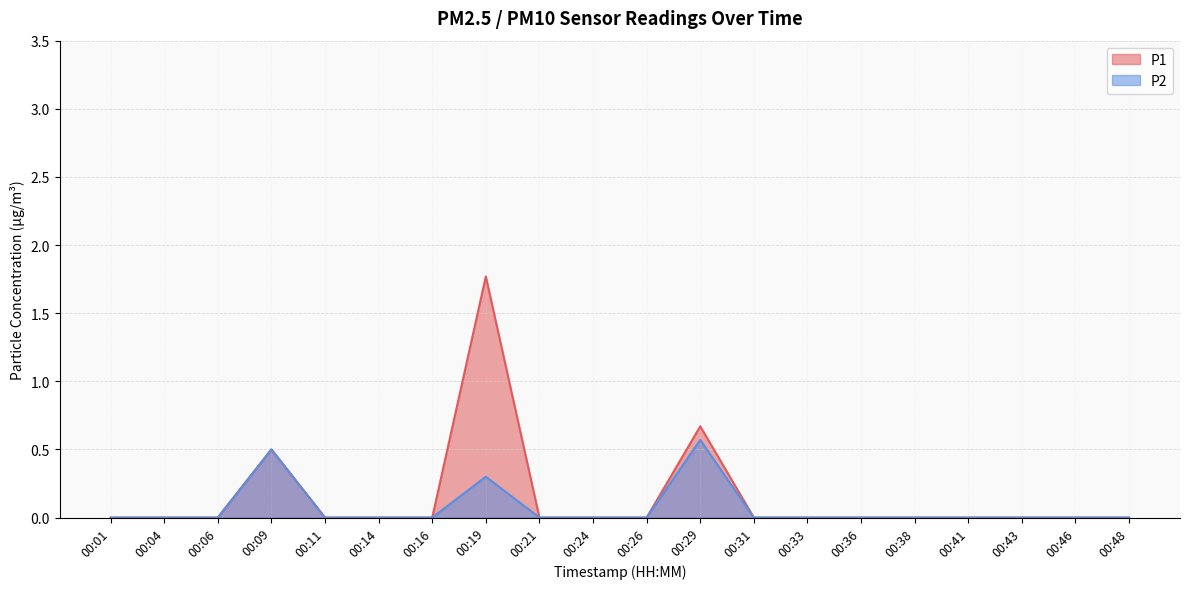

Which series has the largest total across all categories?

P1